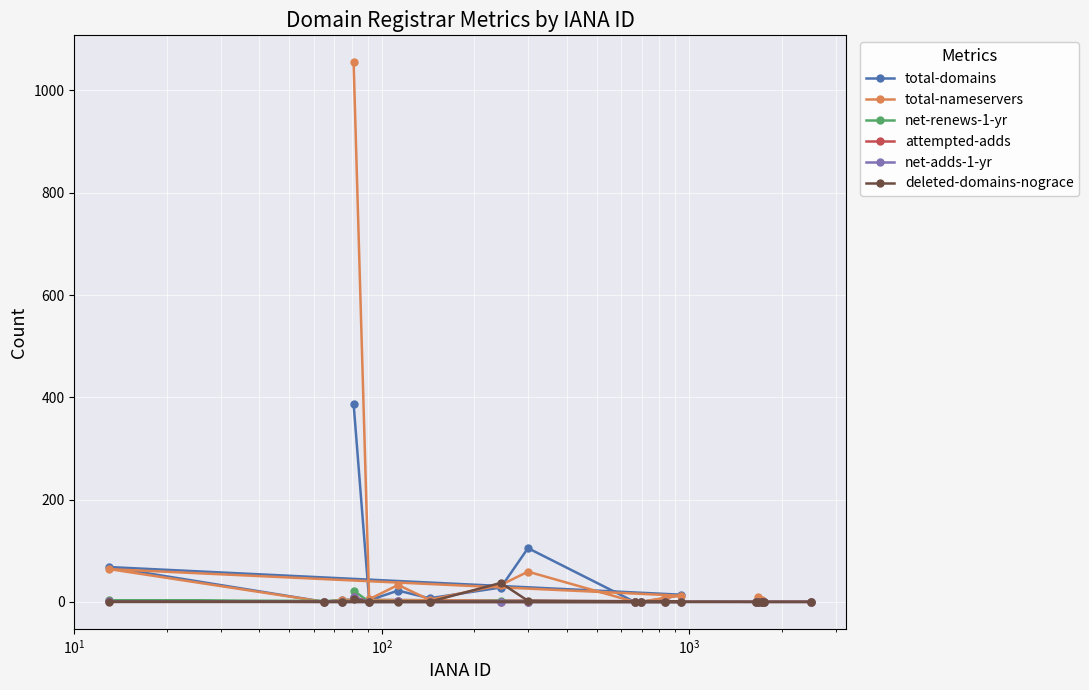

How many interior local valleys does the net-adds-1-yr series have?

1